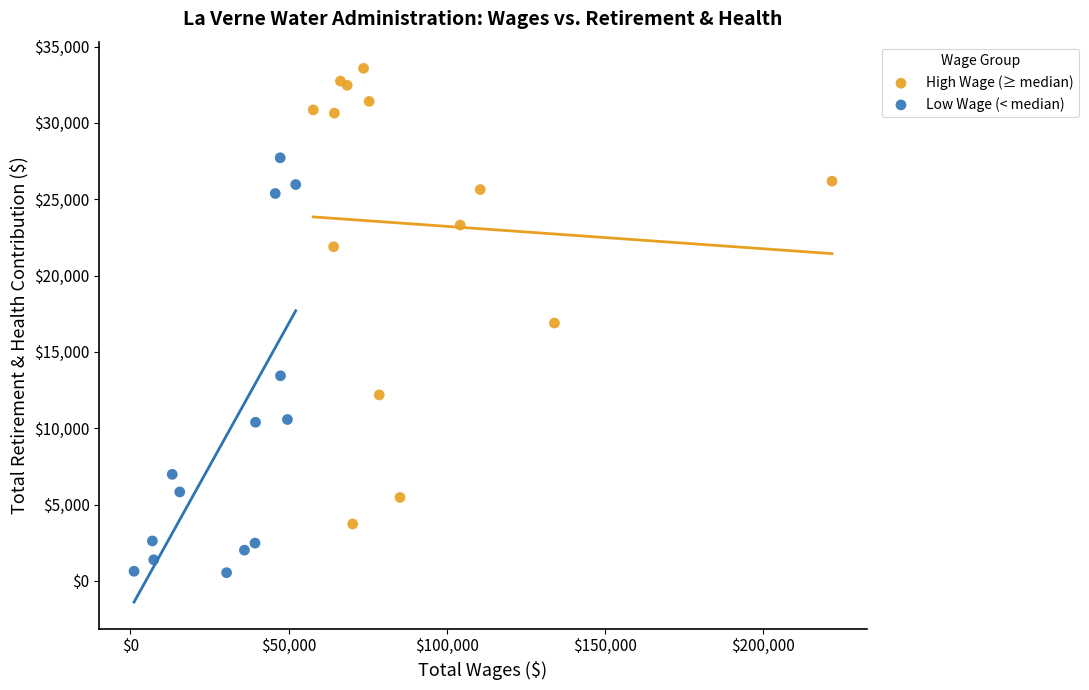

What are all the series names shown in the legend?

High Wage (≥ median), Low Wage (< median)